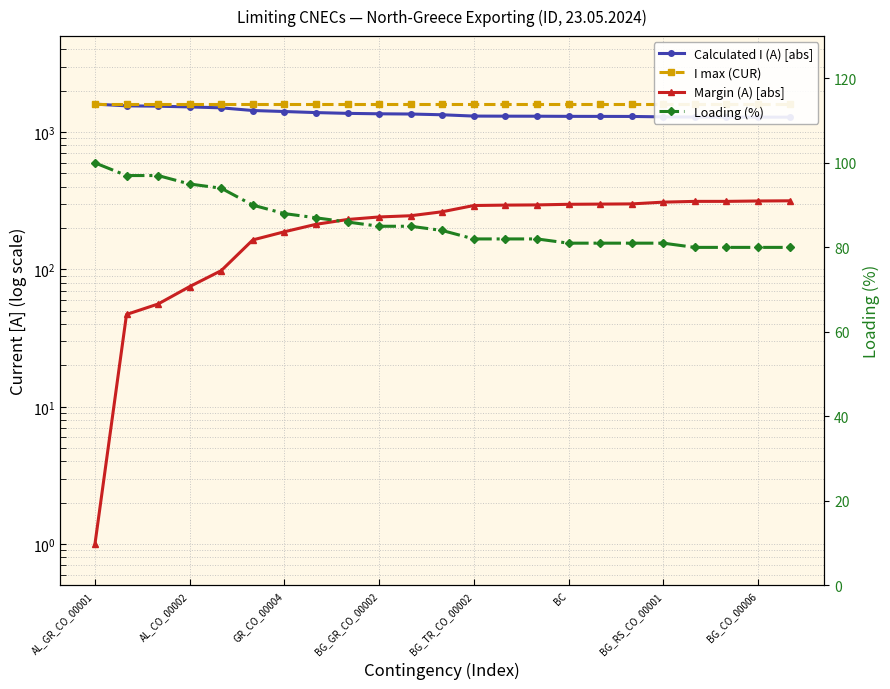

Which series has the largest range (max minus min)?

Calculated I (A) [abs]